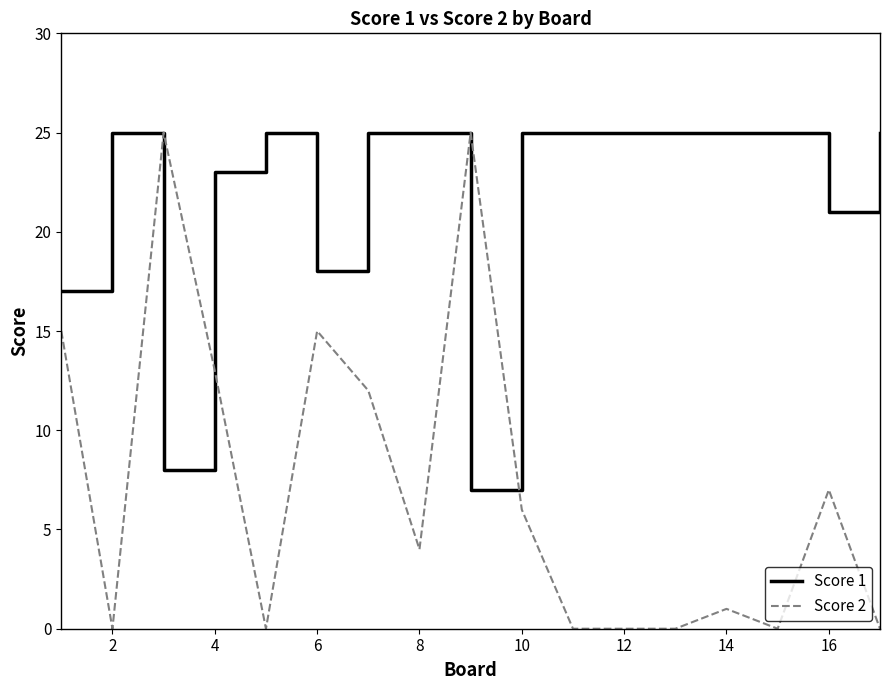

Which series ends up on top after the final intersection of Score 1 and Score 2?

Score 1